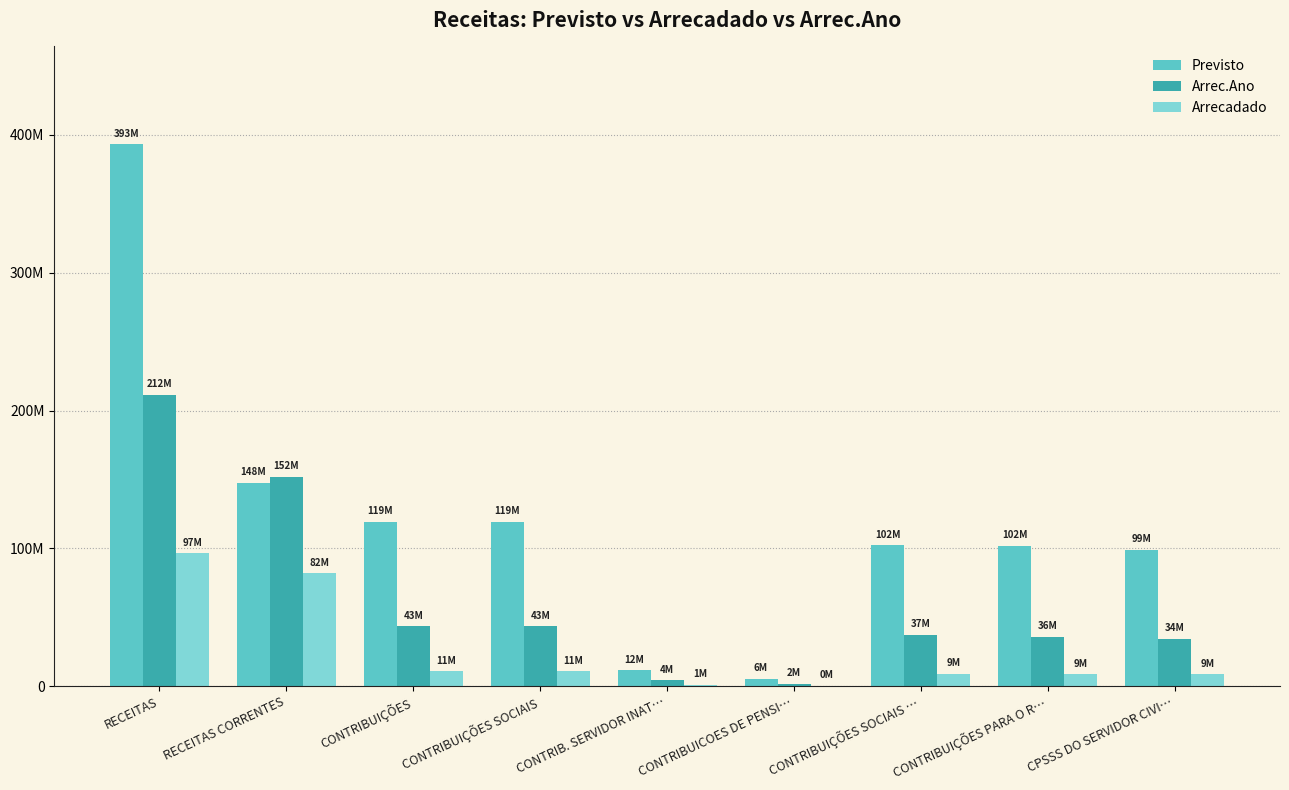

Reading left to right, what are all the values shown in this chart?

Previsto: RECEITAS=393428621.0	RECEITAS CORRENTES=147741325.0	CONTRIBUIÇÕES=119400644.0	CONTRIBUIÇÕES SOCIAIS=119400644.0	CONTRIB. SERVIDOR INAT…=11747553.0	CONTRIBUICOES DE PENSI…=5514247.0	CONTRIBUIÇÕES SOCIAIS …=102138844.0	CONTRIBUIÇÕES PARA O R…=101976344.0	CPSSS DO SERVIDOR CIVI…=99022886.0
Arrec.Ano: RECEITAS=211636673.4	RECEITAS CORRENTES=152011215.1	CONTRIBUIÇÕES=43499352.0	CONTRIBUIÇÕES SOCIAIS=43499352.0	CONTRIB. SERVIDOR INAT…=4480456.6	CONTRIBUICOES DE PENSI…=1851183.6	CONTRIBUIÇÕES SOCIAIS …=37167711.8	CONTRIBUIÇÕES PARA O R…=35970684.9	CPSSS DO SERVIDOR CIVI…=34373027.4
Arrecadado: RECEITAS=96549764.3	RECEITAS CORRENTES=81917093.5	CONTRIBUIÇÕES=10736853.9	CONTRIBUIÇÕES SOCIAIS=10736853.9	CONTRIB. SERVIDOR INAT…=1111927.6	CONTRIBUICOES DE PENSI…=457275.9	CONTRIBUIÇÕES SOCIAIS …=9167650.4	CONTRIBUIÇÕES PARA O R…=8710303.5	CPSSS DO SERVIDOR CIVI…=8630572.2